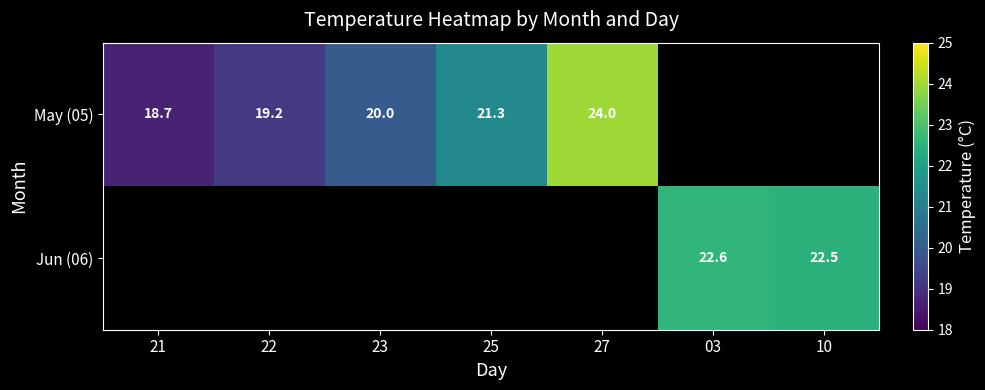

How many series are shown in this chart?

2